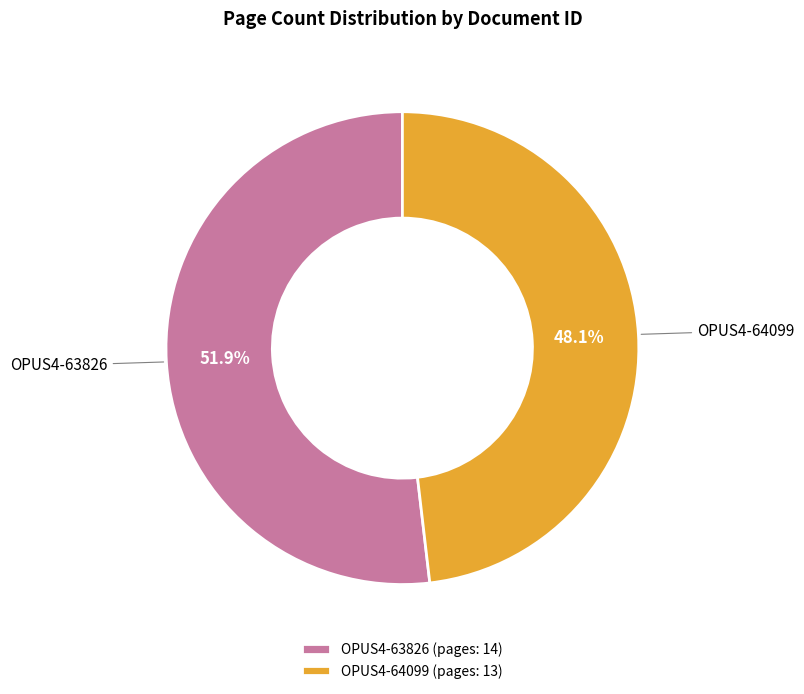

Which category accounts for the majority?

OPUS4-63826